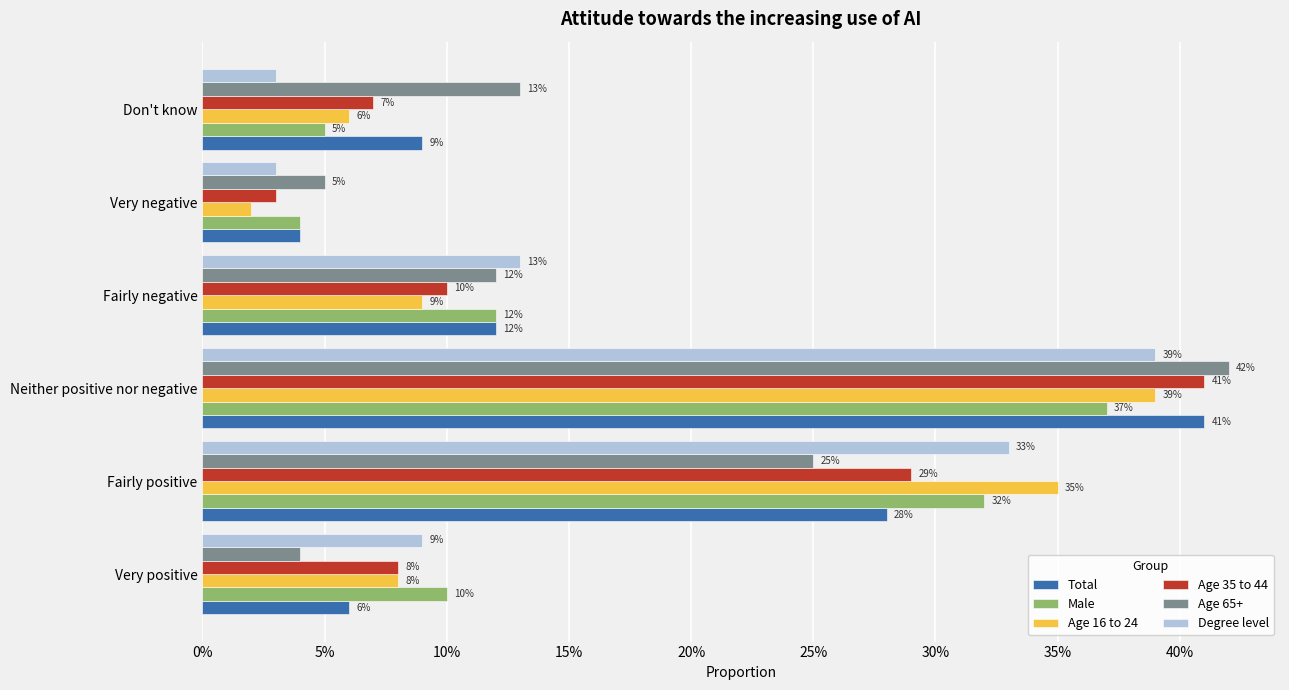

What are all the series names shown in the legend?

Total, Male, Age 16 to 24, Age 35 to 44, Age 65+, Degree level